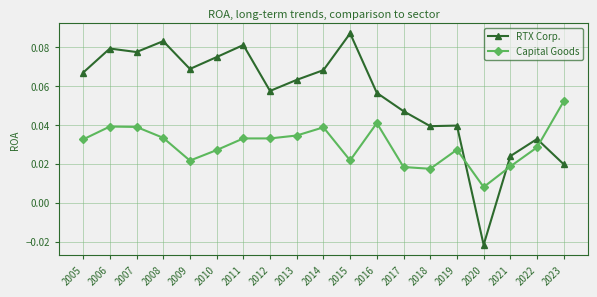

How many series are shown in this chart?

2